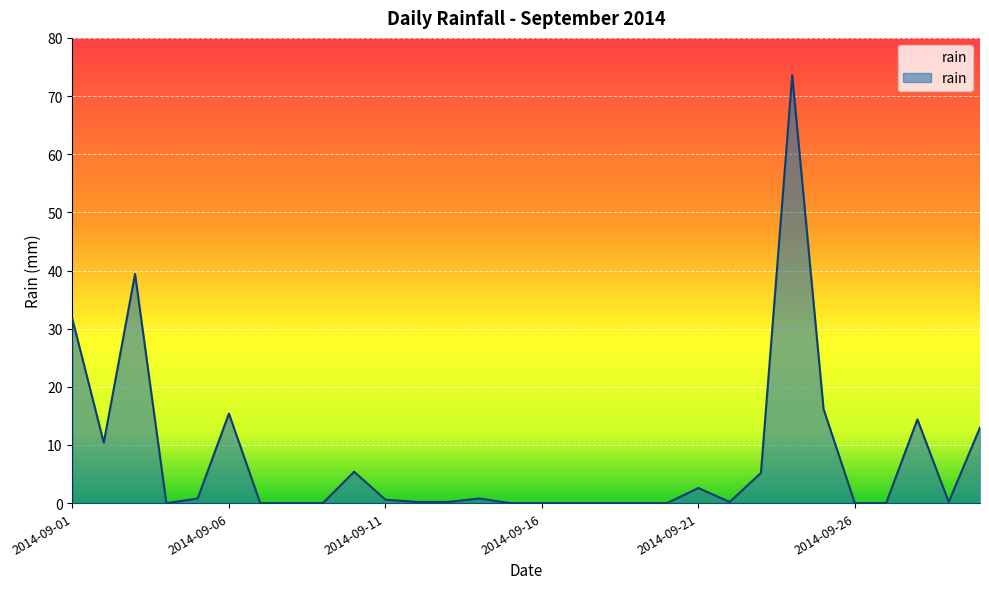

Is it true that the value at 2014-09-18 is -39.9?

False